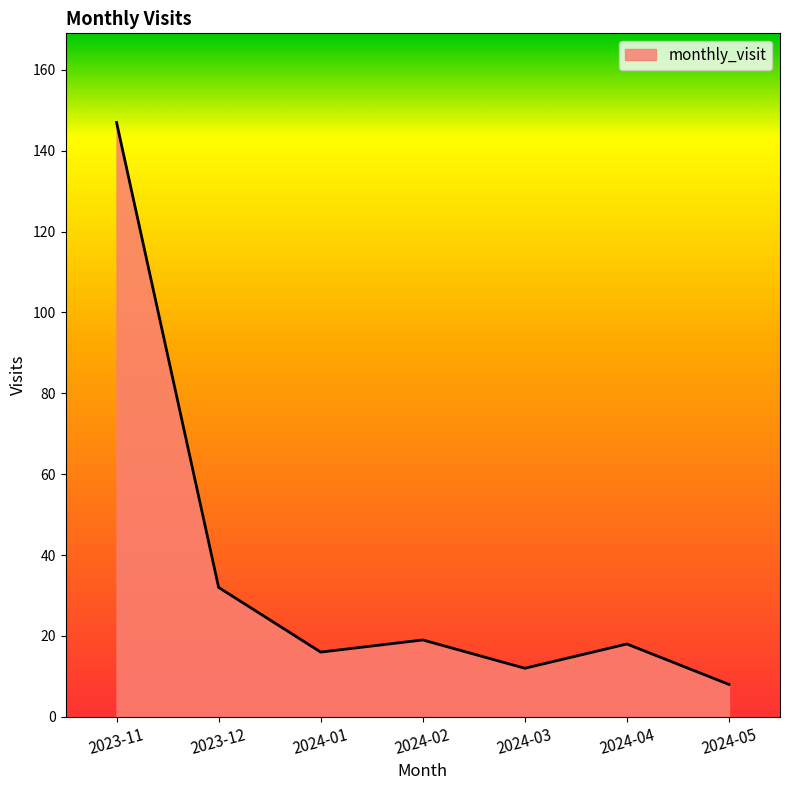

Which has a higher value, 2024-05 or 2024-01?

2024-01